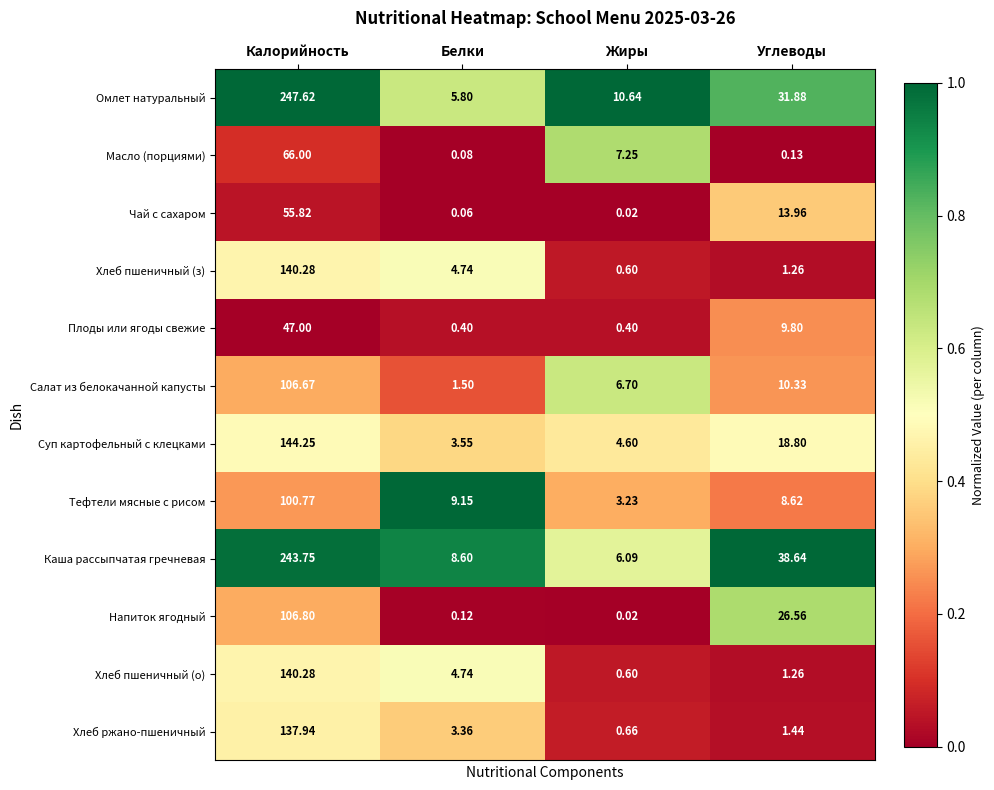

What is the difference between the highest and lowest values at Жиры?

10.6